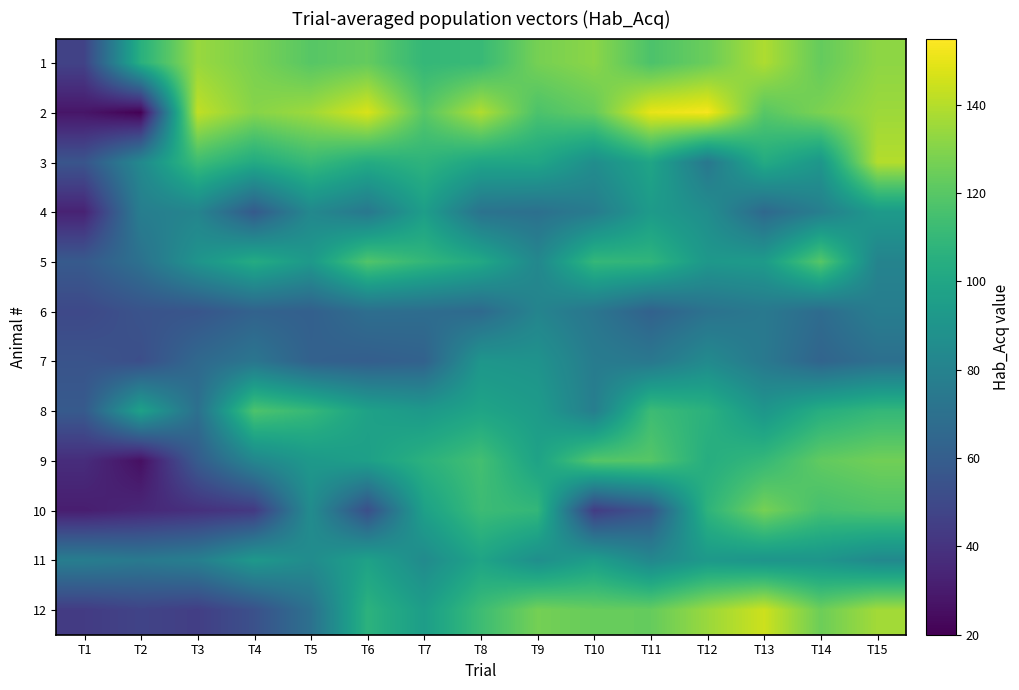

How many distinct data groups are displayed?

12